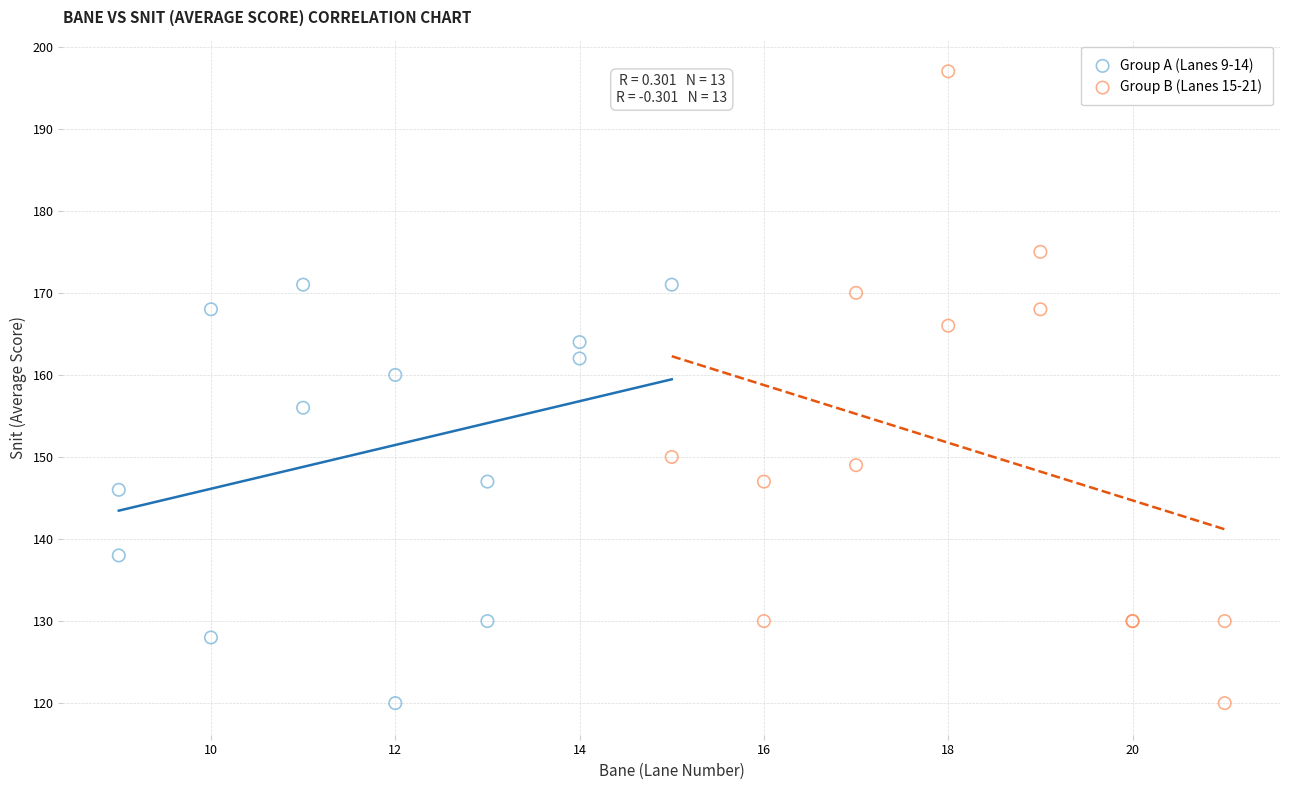

Which series contains the highest Y value?

Group B (Lanes 15-21)